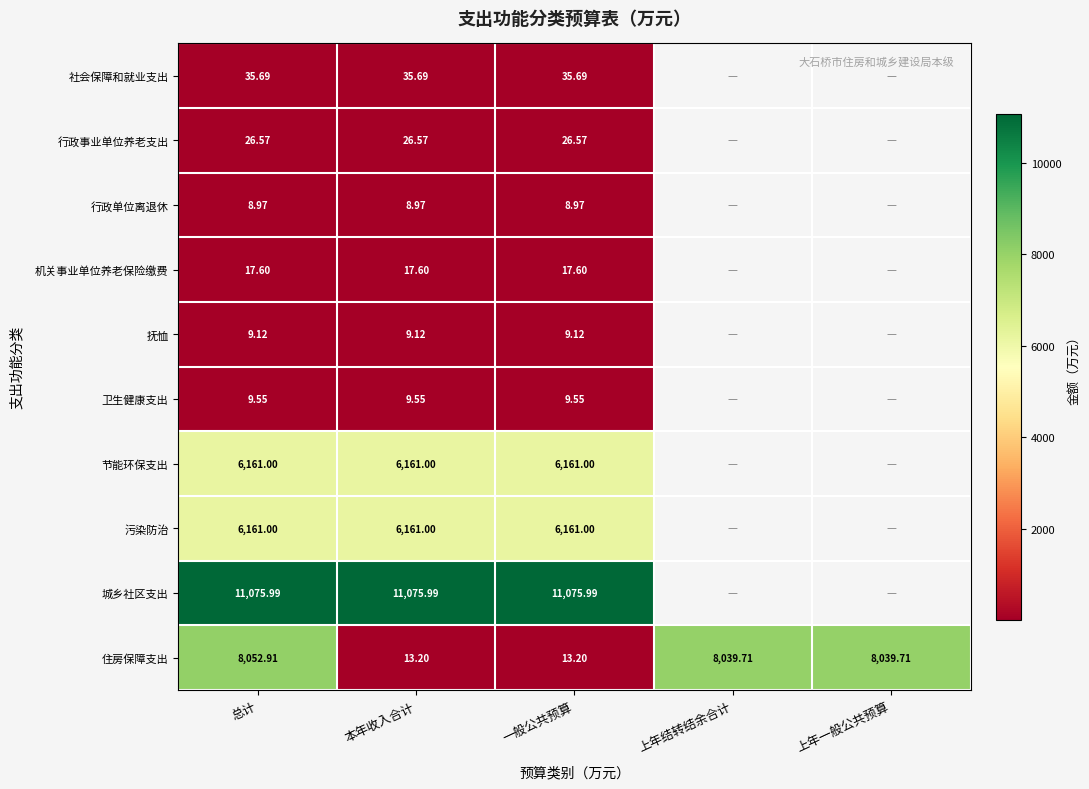

Is it true that 住房保障支出 equals 8052.9 at 总计?

True